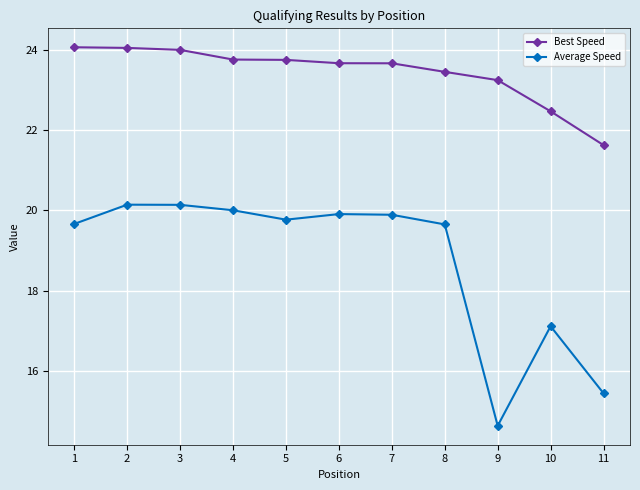

What is the difference between the highest and lowest values at 3?

3.9